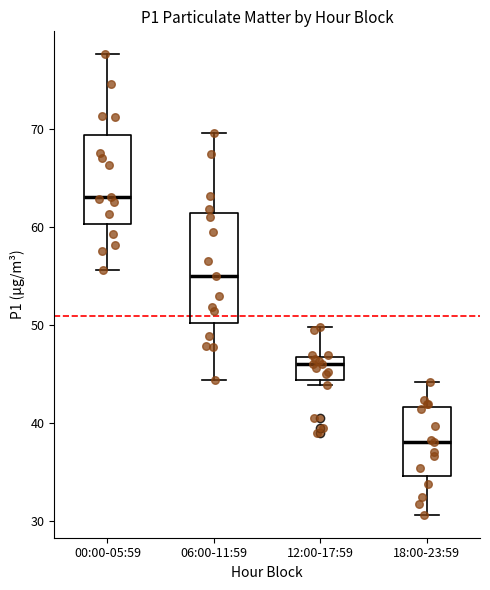

Reading left to right, read every box against the y-axis: the position of its median line, the range the box covers, and the ends of its whiskers. The values are not printed on the chart, so give them approximately, as read against the axis.

00:00-05:59: median 63, box 60 to 69, whiskers 56 to 78
06:00-11:59: median 55, box 50 to 61, whiskers 44 to 70
12:00-17:59: median 46, box 44 to 47, whiskers 44 (just below the box's lower edge) to 50
18:00-23:59: median 38, box 35 to 42, whiskers 31 to 44